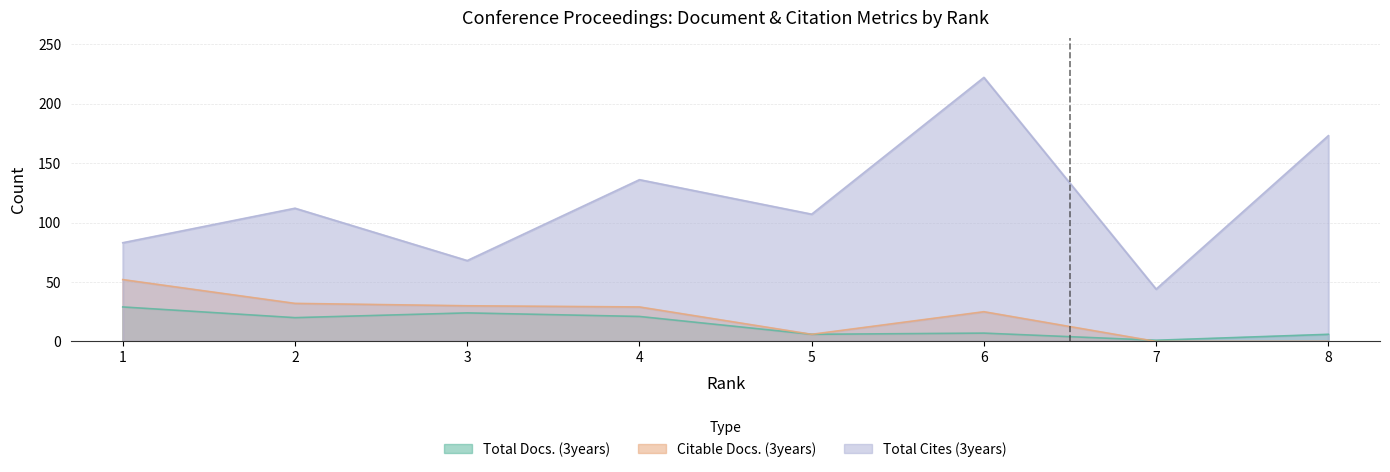

What value does the Total Cites (3years) series have at 1, to the nearest 10?

80